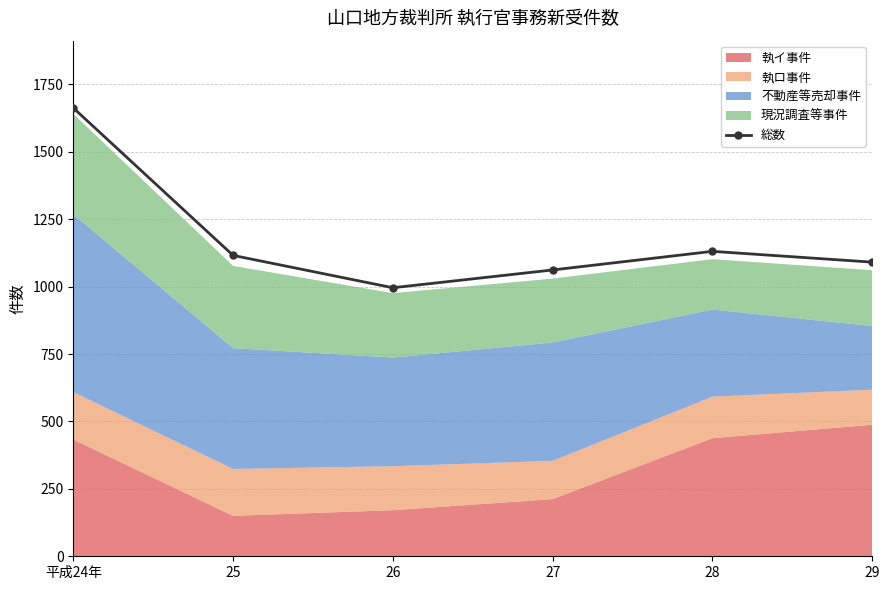

At which category does the chart reach its peak across all series?

平成24年